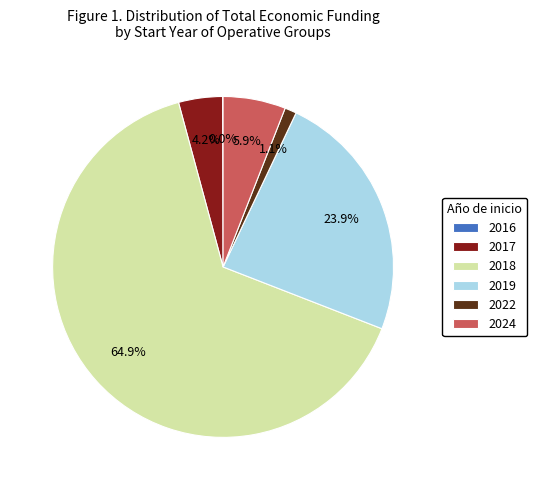

Which has a higher value, 2024 or 2017?

2024